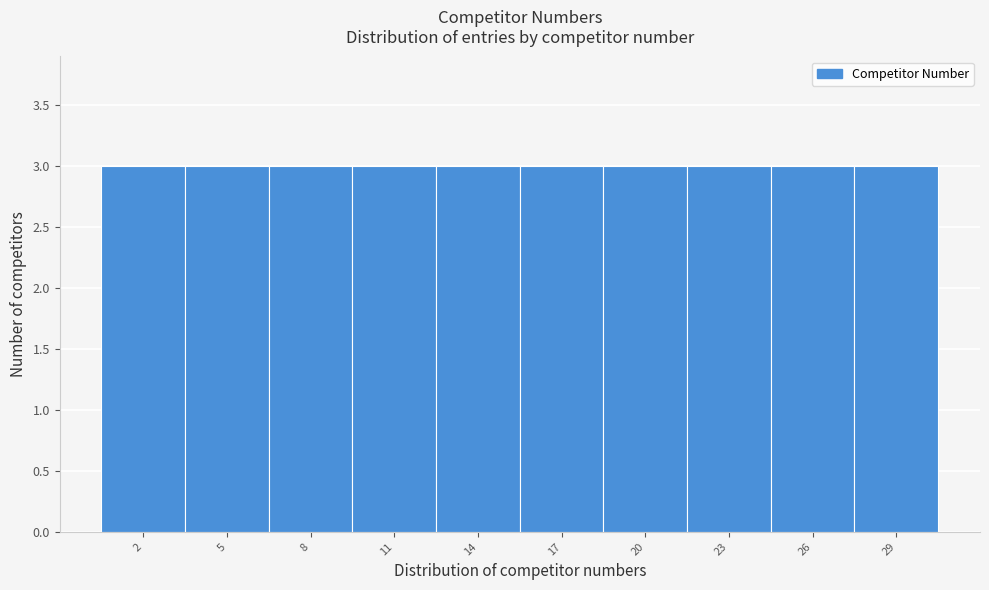

How tall is the bar that spans 9.5 to 12.5 on the x-axis? The values are not printed on the chart, so give them approximately, as read against the axis.

3